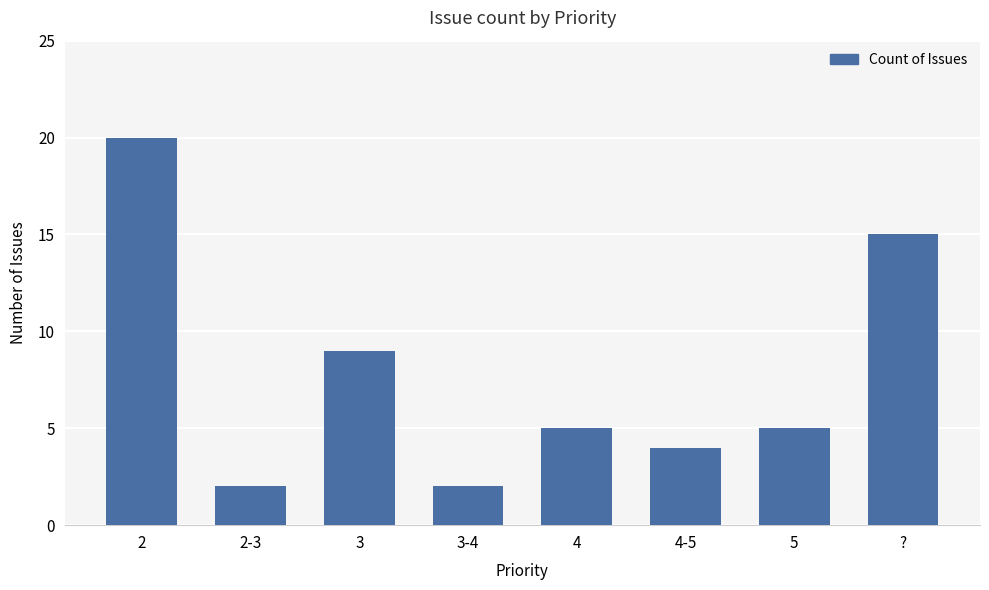

What is the average value?

8